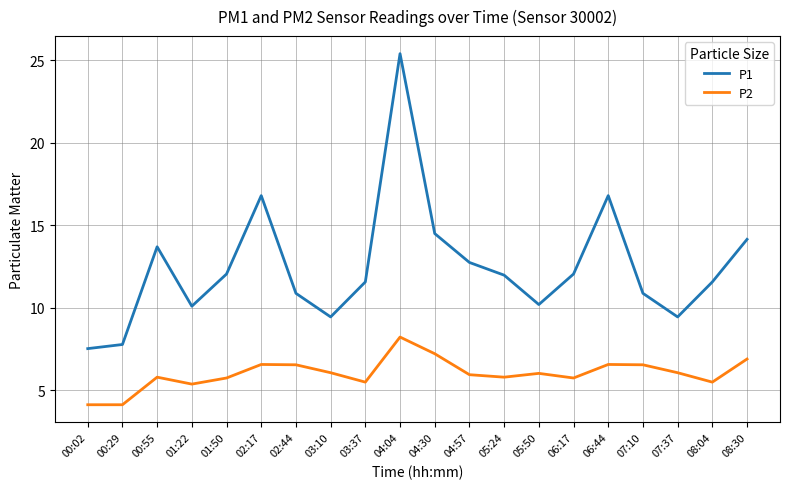

What position from the right is 01:50?

16